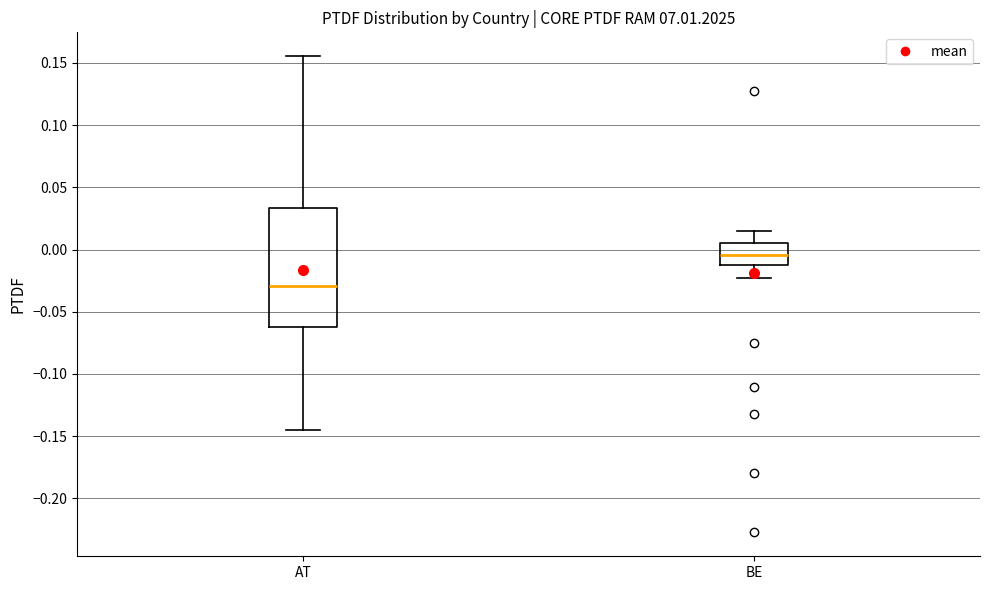

Reading left to right, read every box against the y-axis: the position of its median line, the range the box covers, and the ends of its whiskers. The values are not printed on the chart, so give them approximately, as read against the axis.

AT: median -0.030, box -0.060 to 0.035, whiskers -0.145 to 0.155
BE: median -0.005, box -0.010 to 0.005, whiskers -0.025 to 0.015